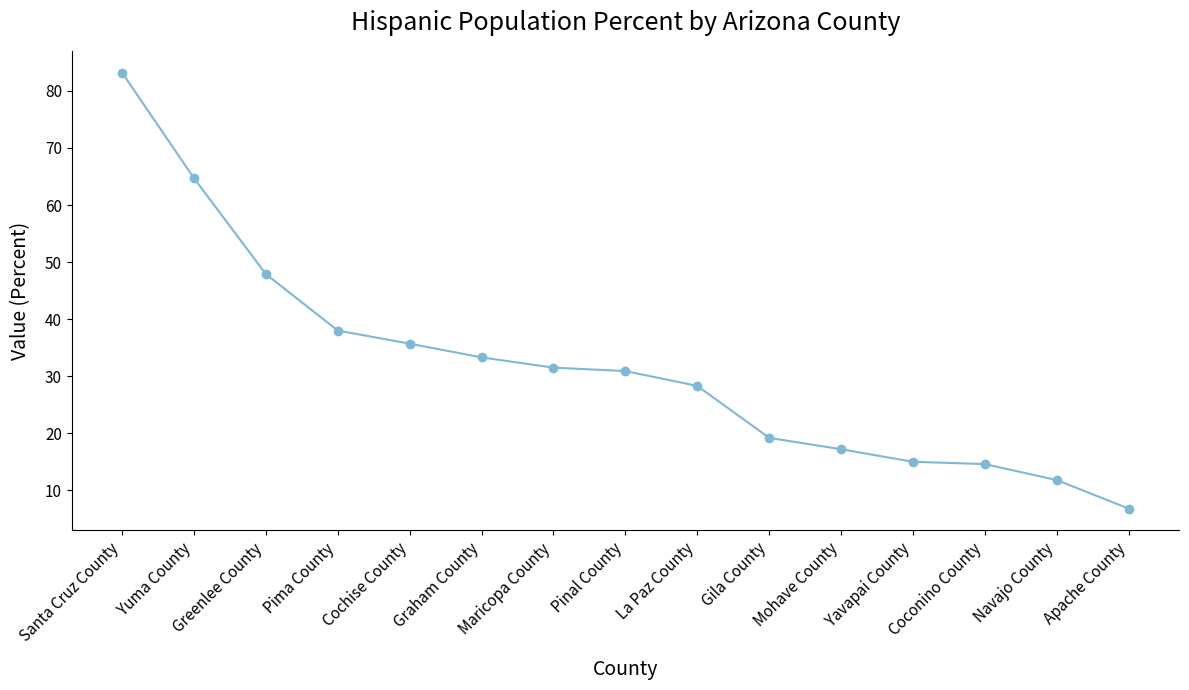

Is it true that the value at Yuma County is 113.1?

False